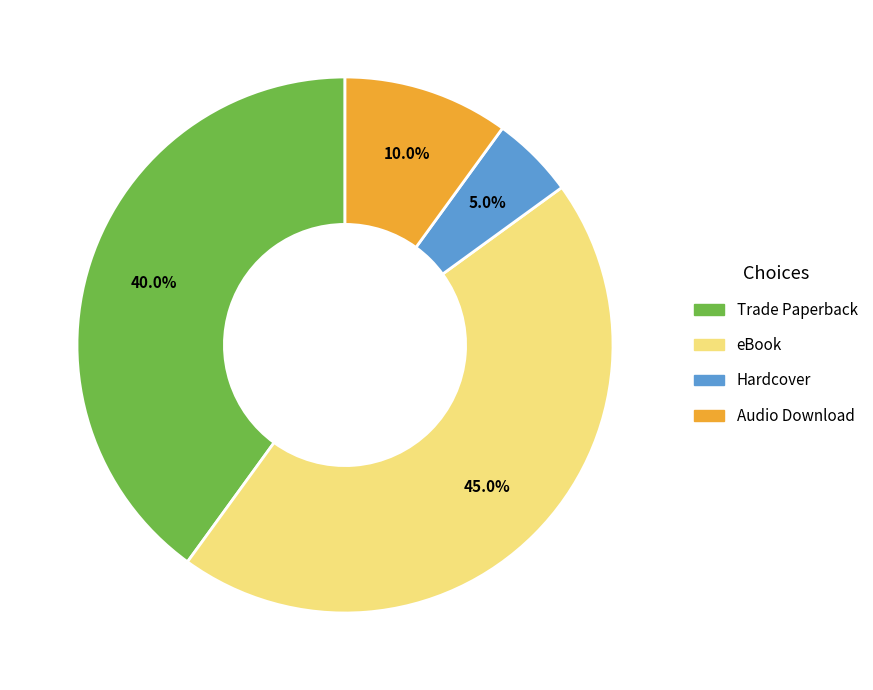

Which slice is the largest?

eBook